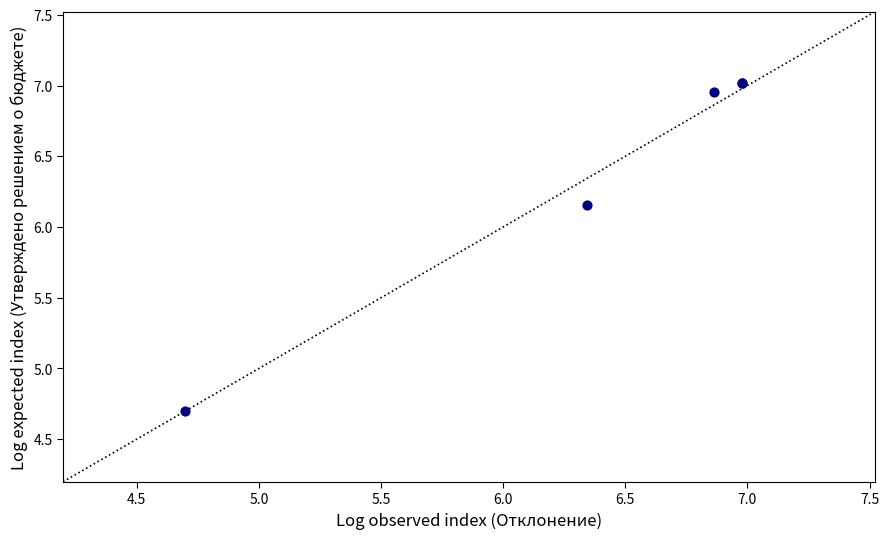

What Y value in the scatter plot is closest to 5?

4.7